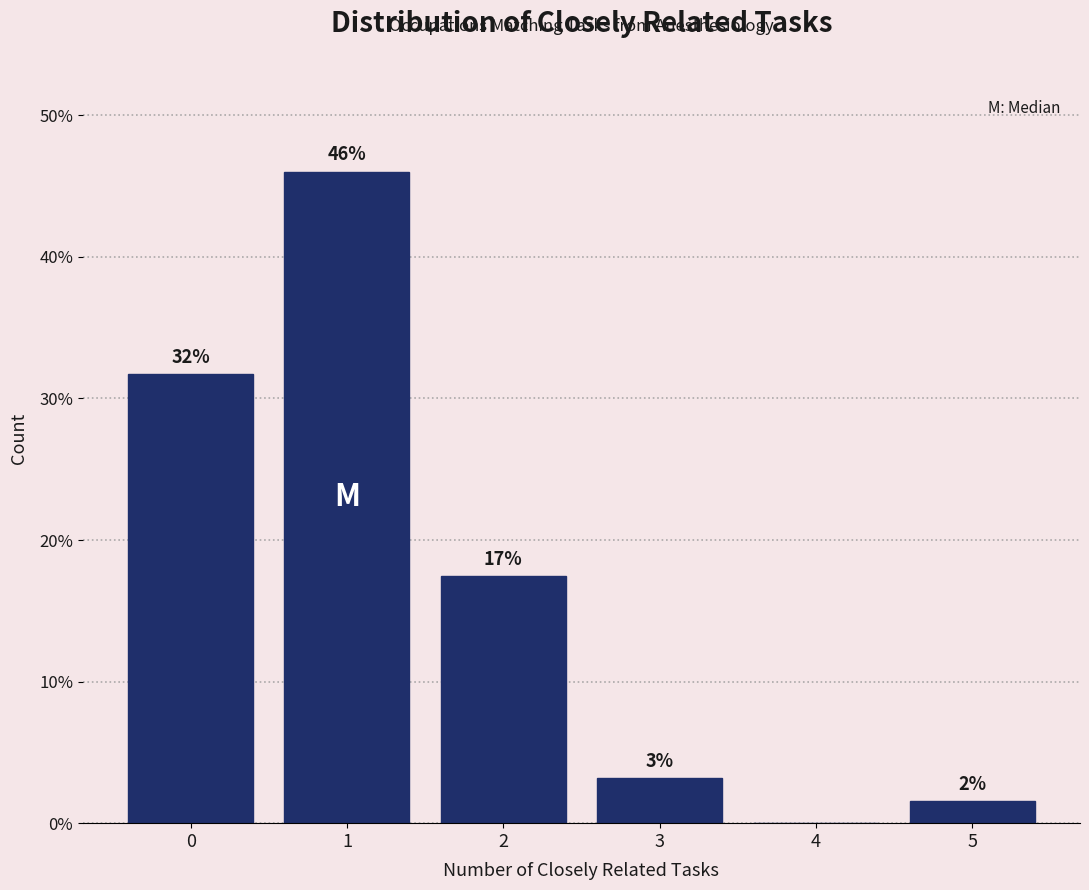

Are the bars horizontal?

No